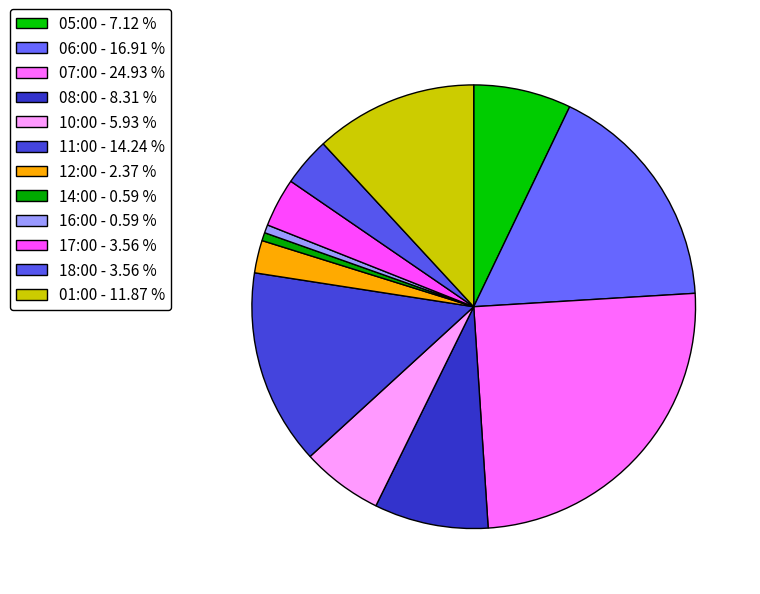

The 10:00 slice represents 6% of the pie. True or false?

True